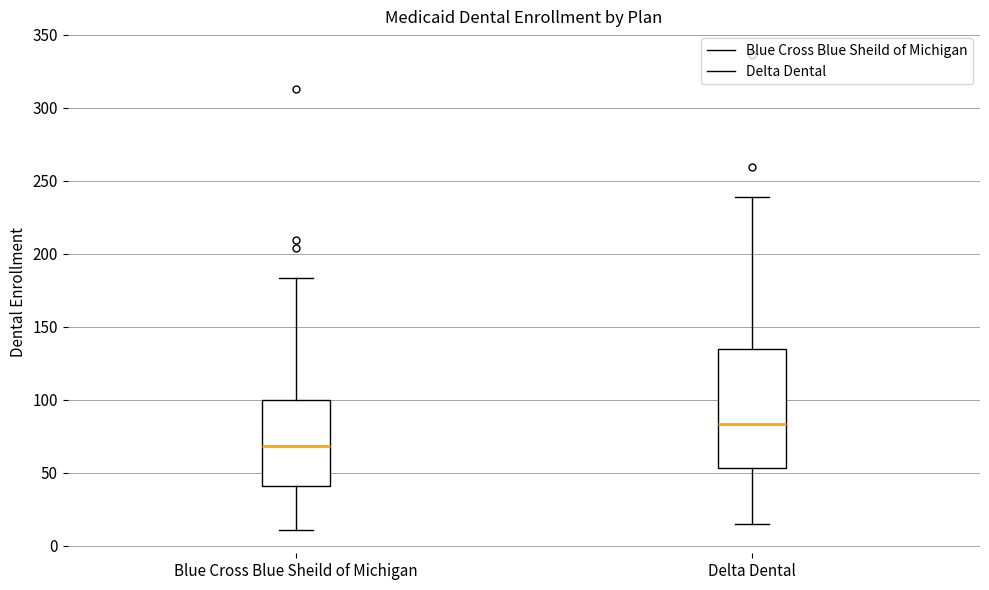

Where does the median line of the box for Blue Cross Blue Sheild of Michigan sit on the y-axis? The values are not printed on the chart, so give them approximately, as read against the axis.

70